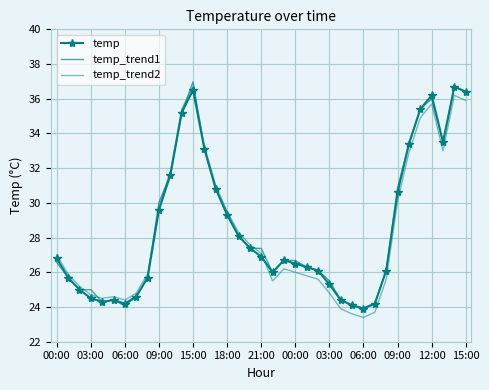

What is the average value of the temp_trend2 series?

28.4